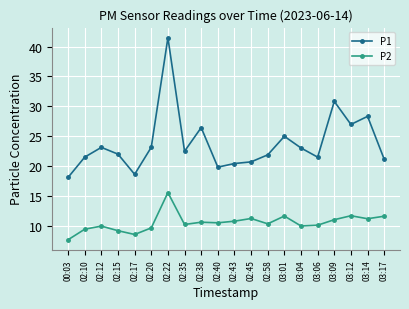

What is the value of the P1 point at the 13th from the left?

21.9